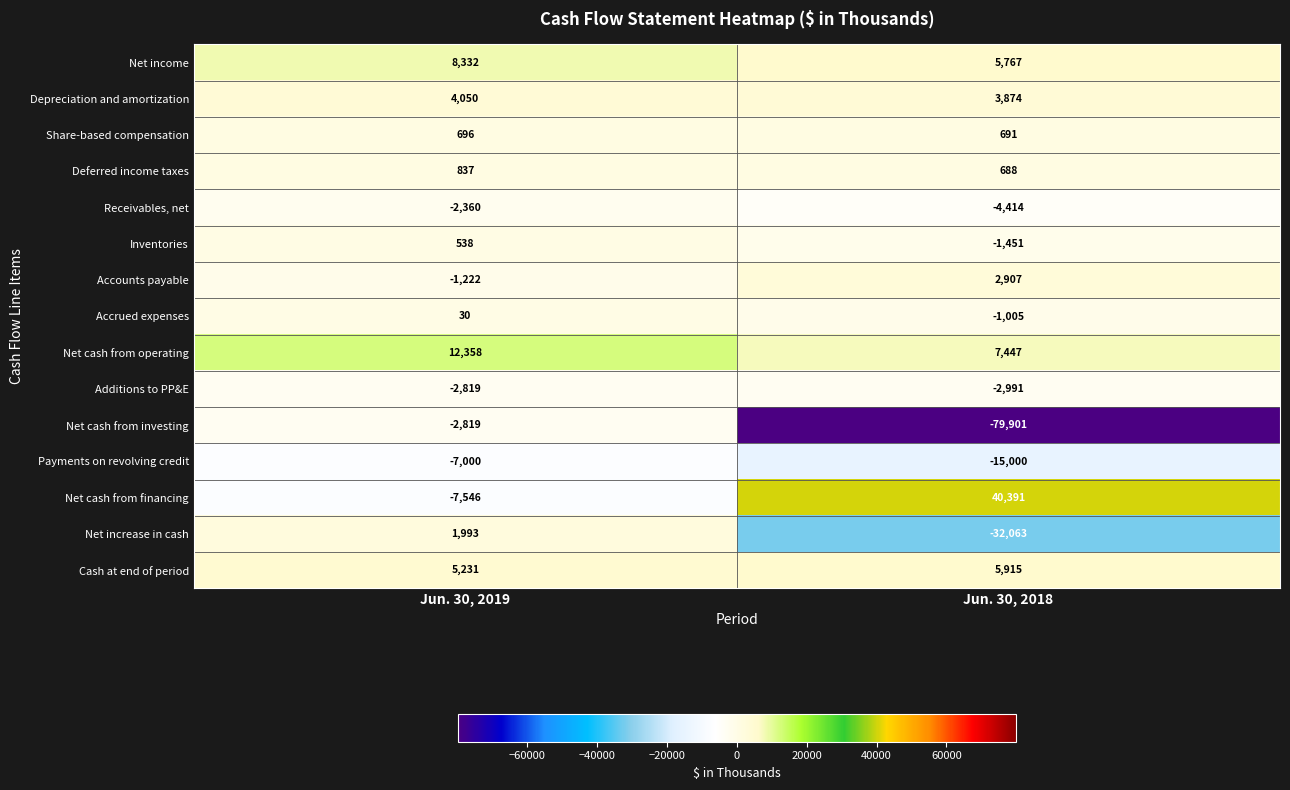

True or false: Net cash from financing has a value of -10530 at Jun. 30, 2019.

False